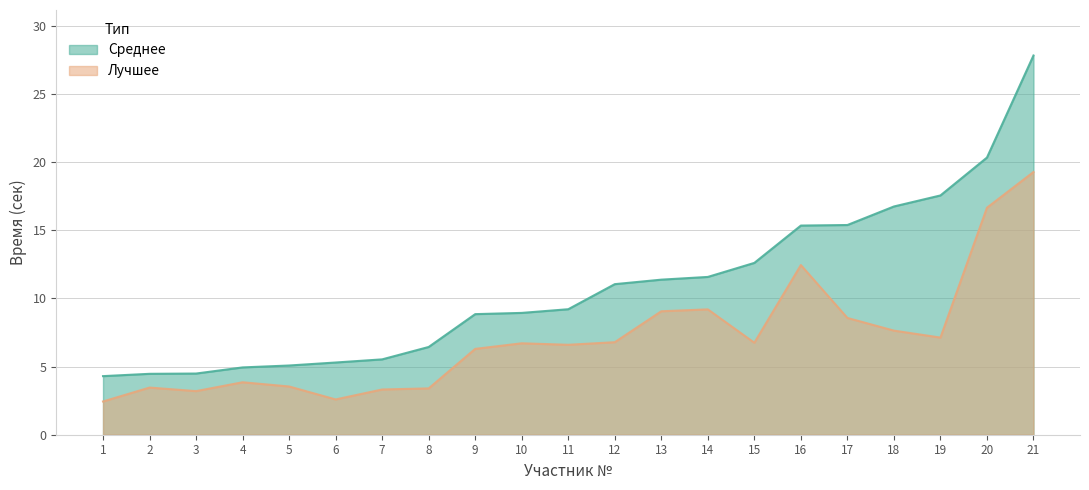

Reading right to left, what are all the values shown in this chart?

Лучшее: 19.3	16.7	7.1	7.6	8.6	12.4	6.8	9.2	9.1	6.8	6.6	6.7	6.3	3.4	3.3	2.6	3.5	3.9	3.2	3.5	2.4
Среднее: 27.8	20.3	17.6	16.8	15.4	15.3	12.6	11.6	11.4	11.1	9.2	8.9	8.8	6.4	5.5	5.3	5.1	4.9	4.5	4.5	4.3